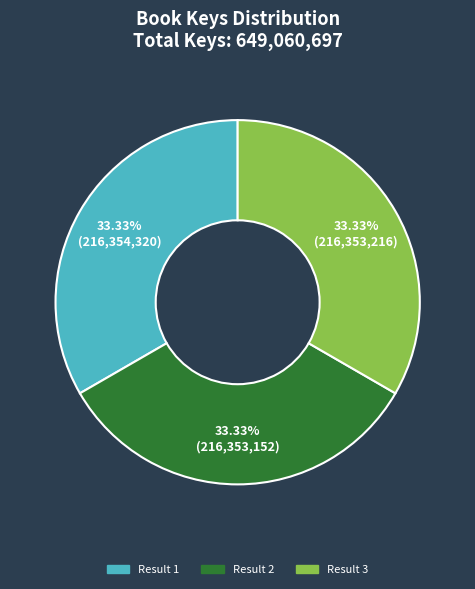

Does any single category account for the majority?

No